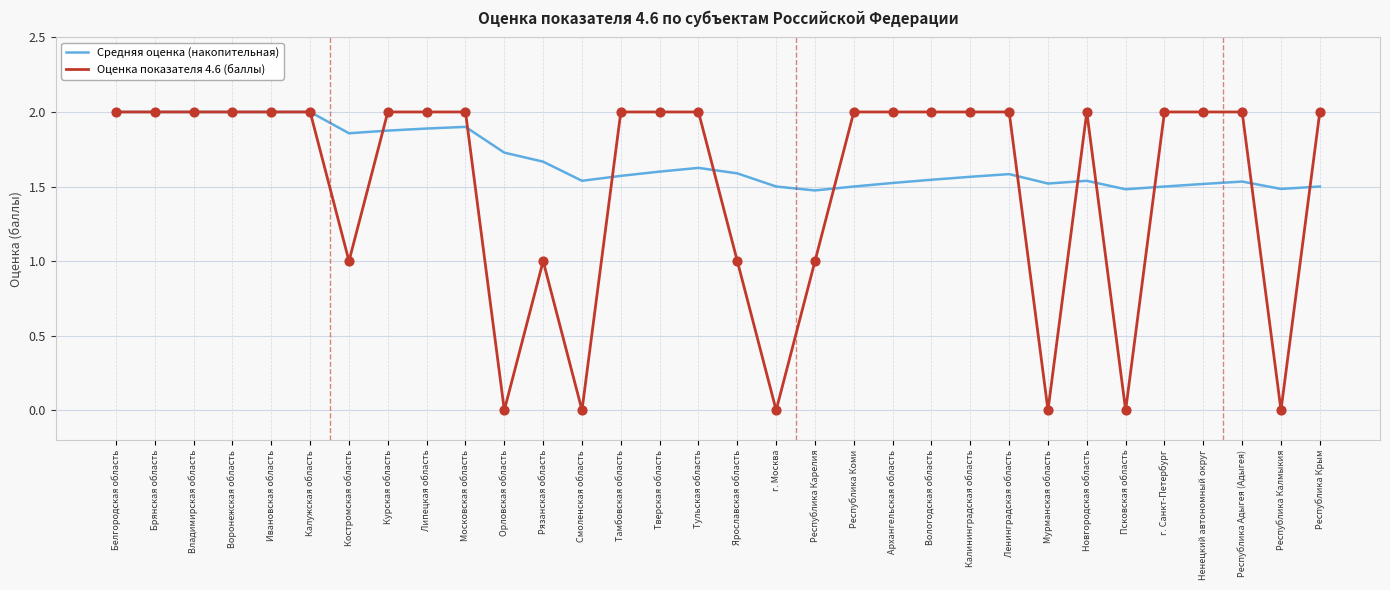

Is the value of Оценка показателя 4.6 (баллы) at Липецкая область greater than the value of Средняя оценка (накопительная) at Костромская область?

Yes